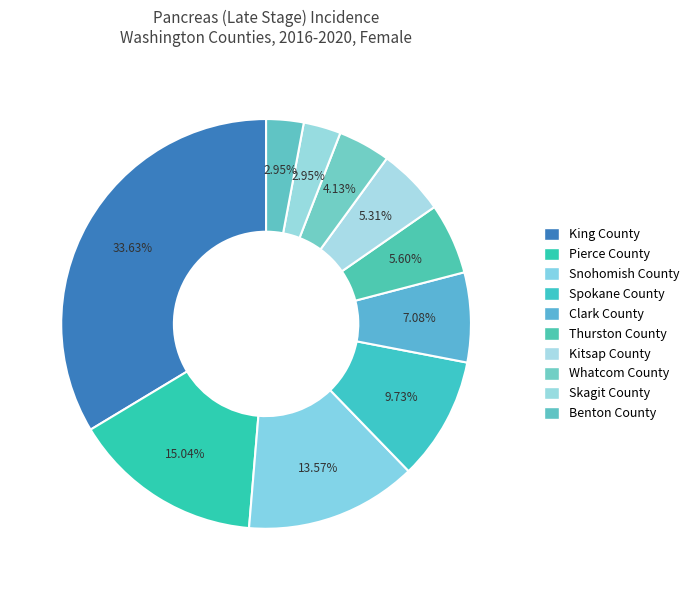

What percentage is the Benton County slice, to the nearest percent?

3%